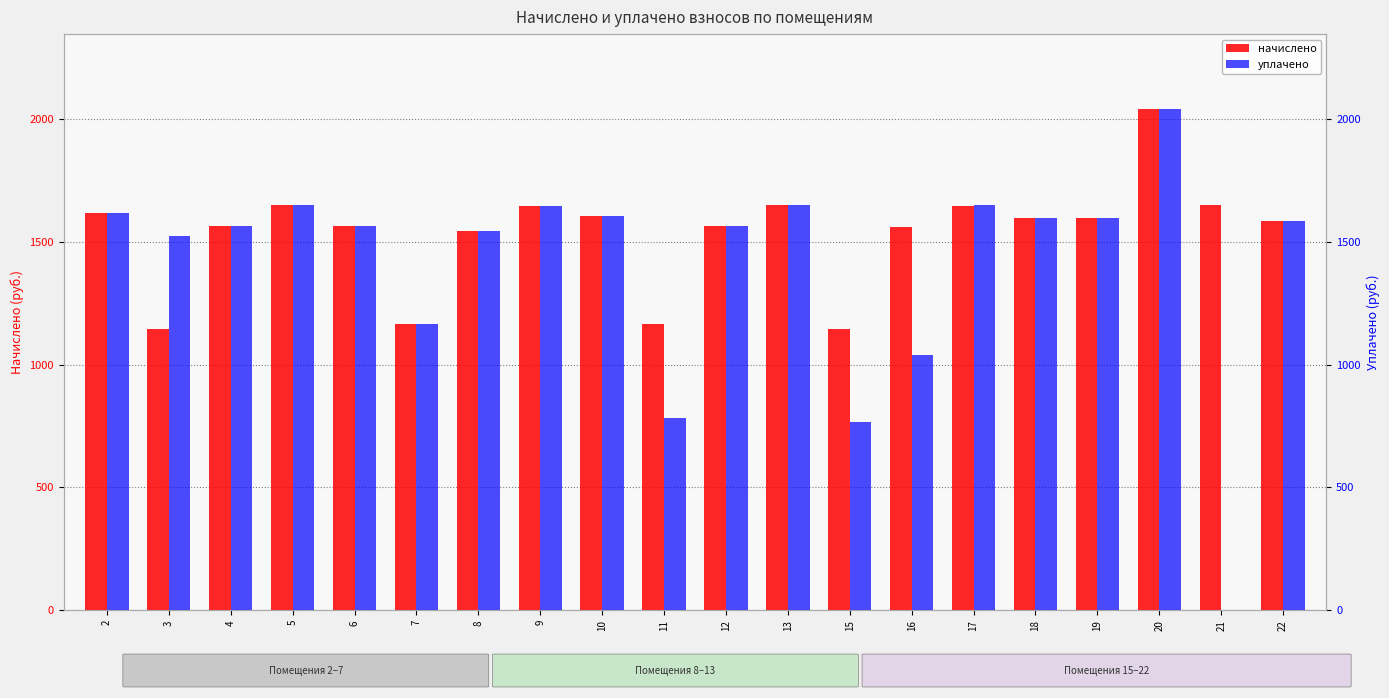

How many values in the начислено series exceed 1596?

10